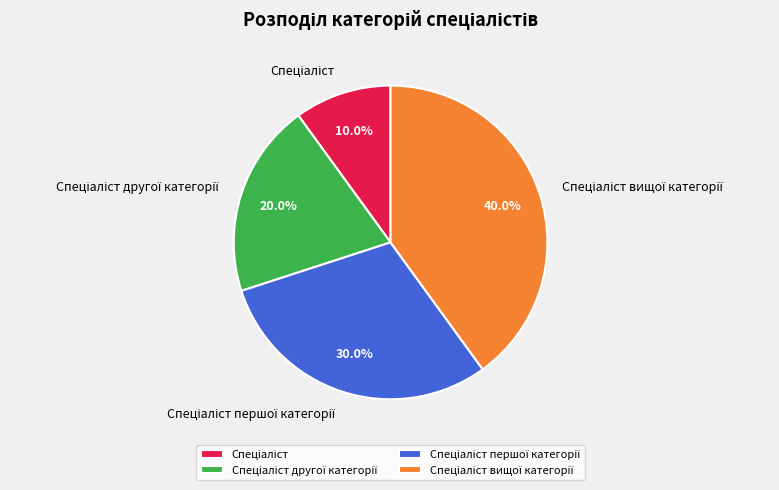

Does any single category account for the majority?

No